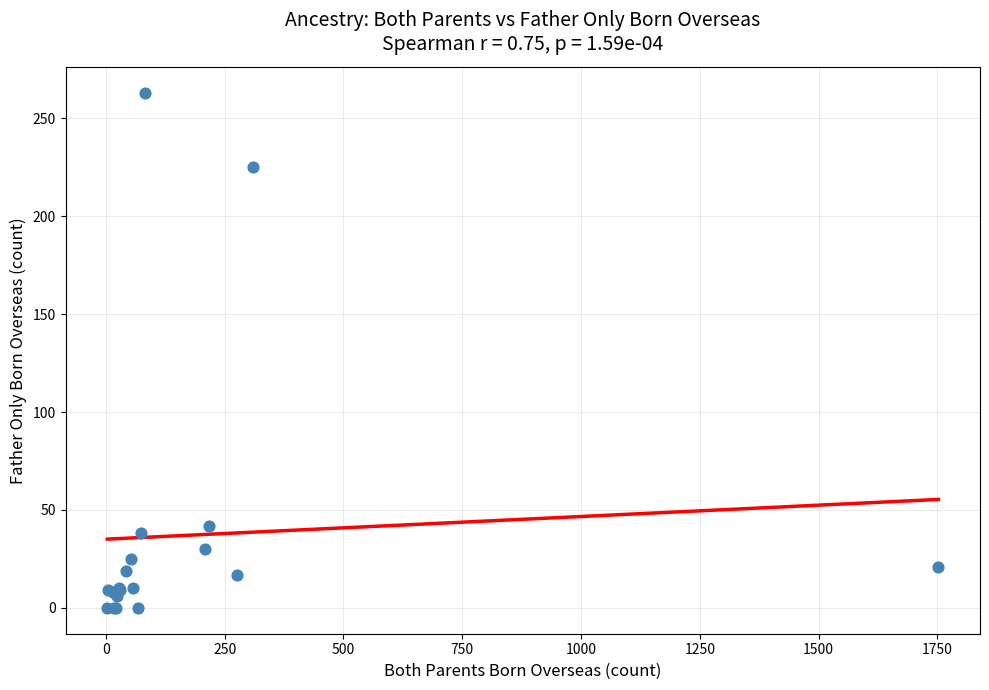

What Y value in the scatter plot is closest to 131?

42